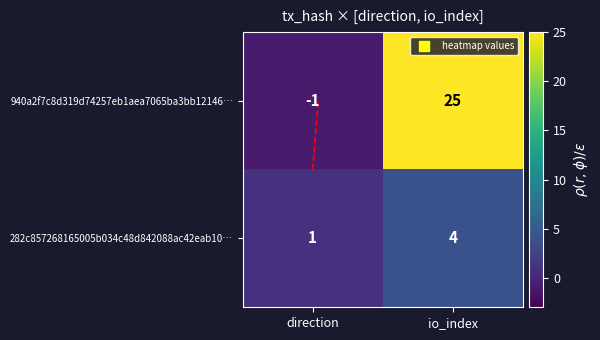

Rank the series at direction from highest to lowest value.

282c857268165005b034c48d842088ac42eab10…, 940a2f7c8d319d74257eb1aea7065ba3bb12146…